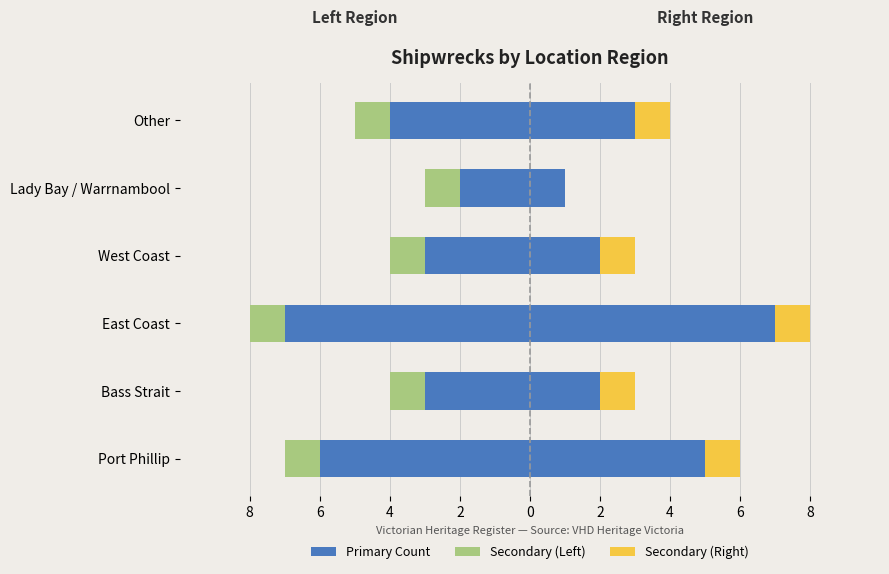

The Sub (Left) series shows -9 at Other. True or false?

False